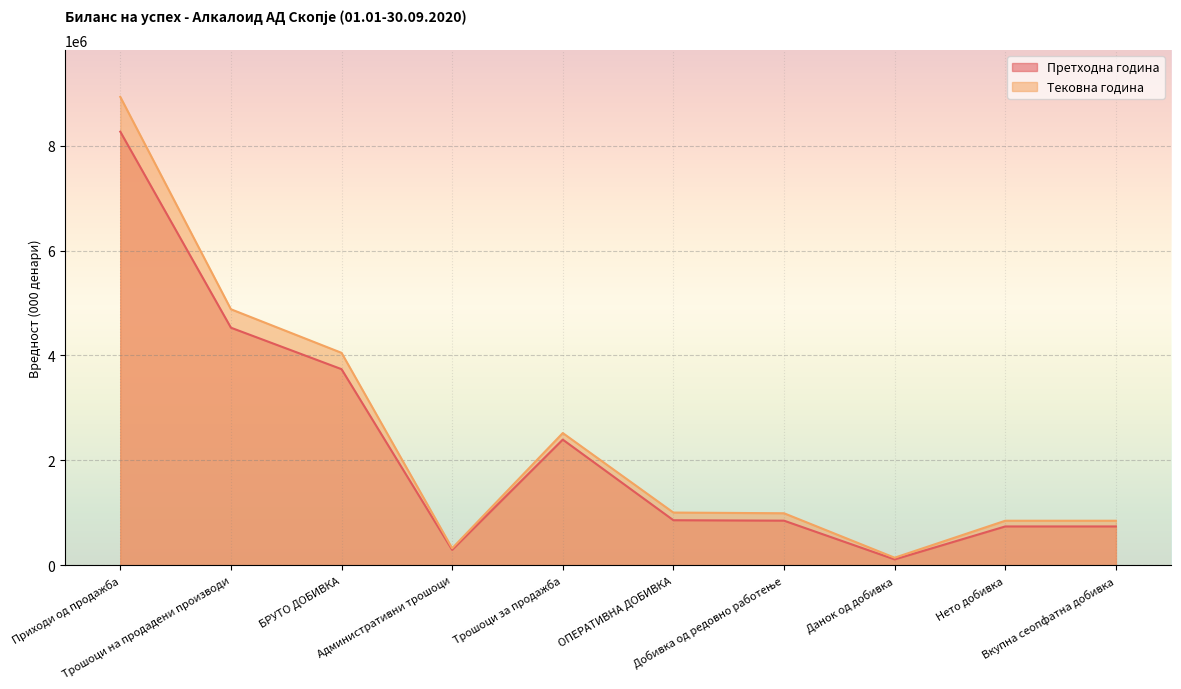

What is the label of the 4th point from the right?

Добивка од редовно работење